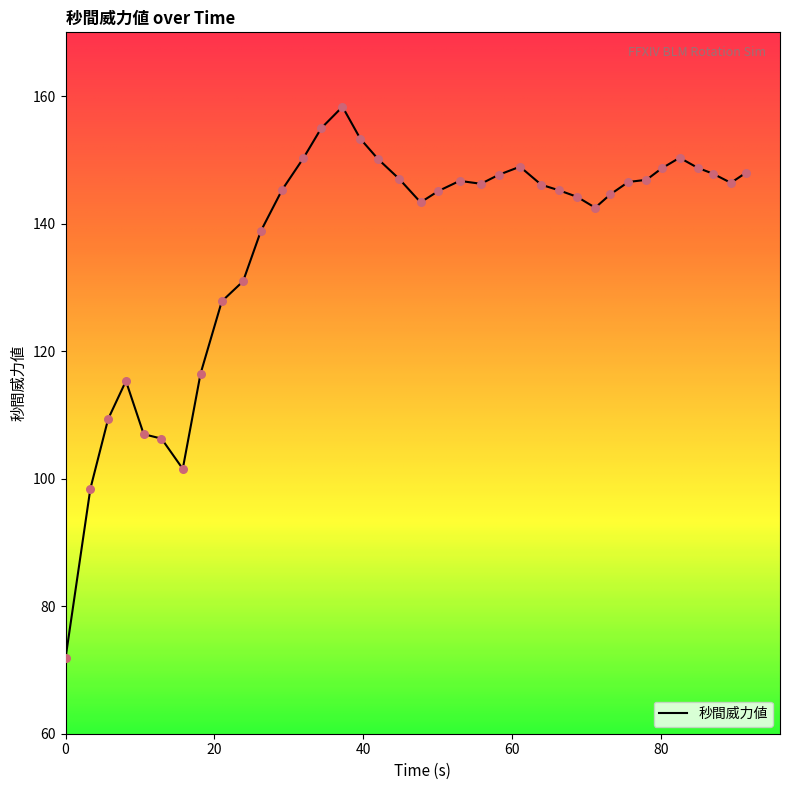

What is the difference between the maximum and minimum values?

86.5